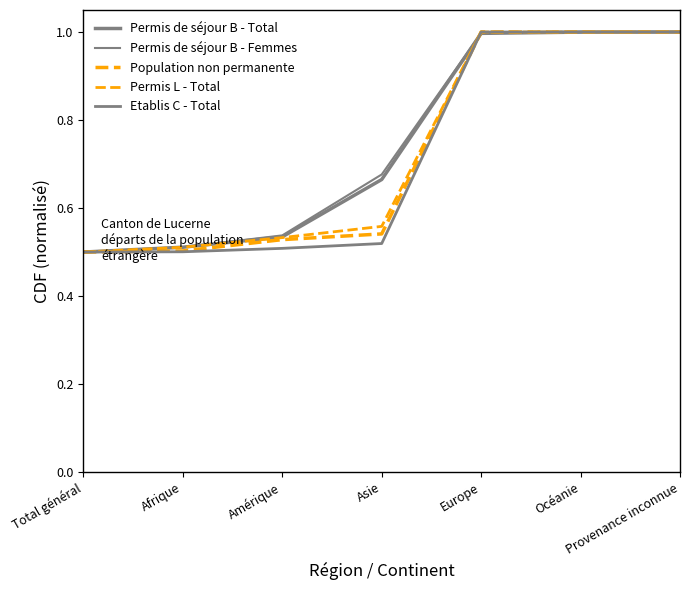

Does the chart display data point markers on the line(s)?

No